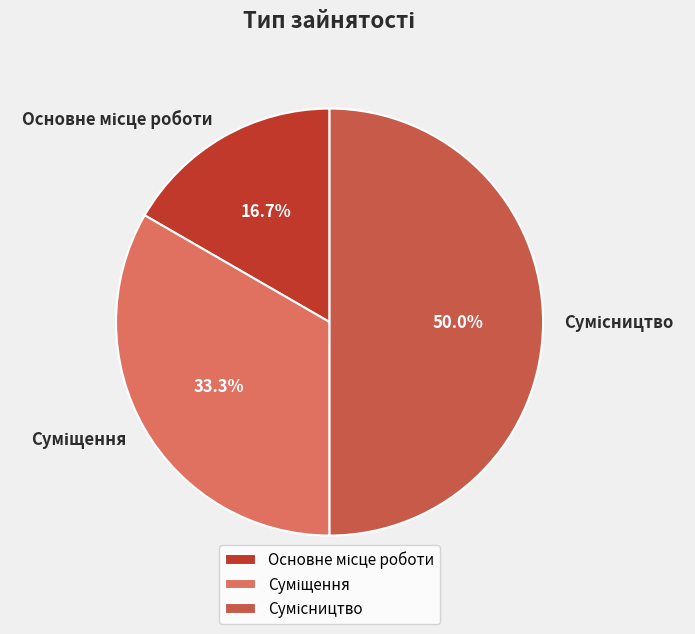

Which has a higher value, Суміщення or Основне місце роботи?

Суміщення